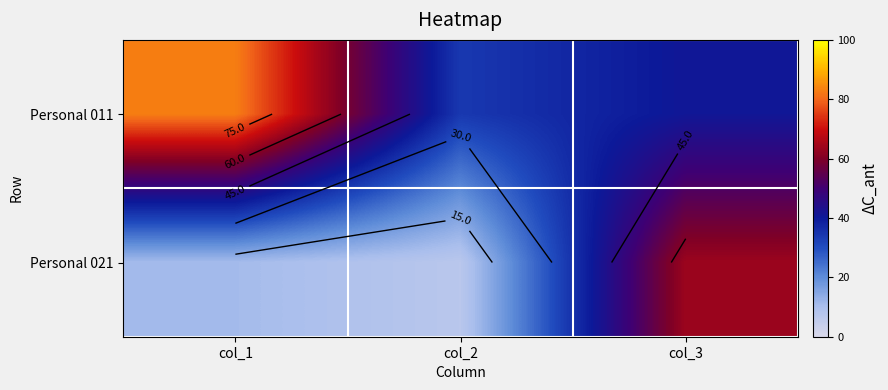

Rank the series by their maximum value, from highest to lowest.

Personal 011, Personal 021